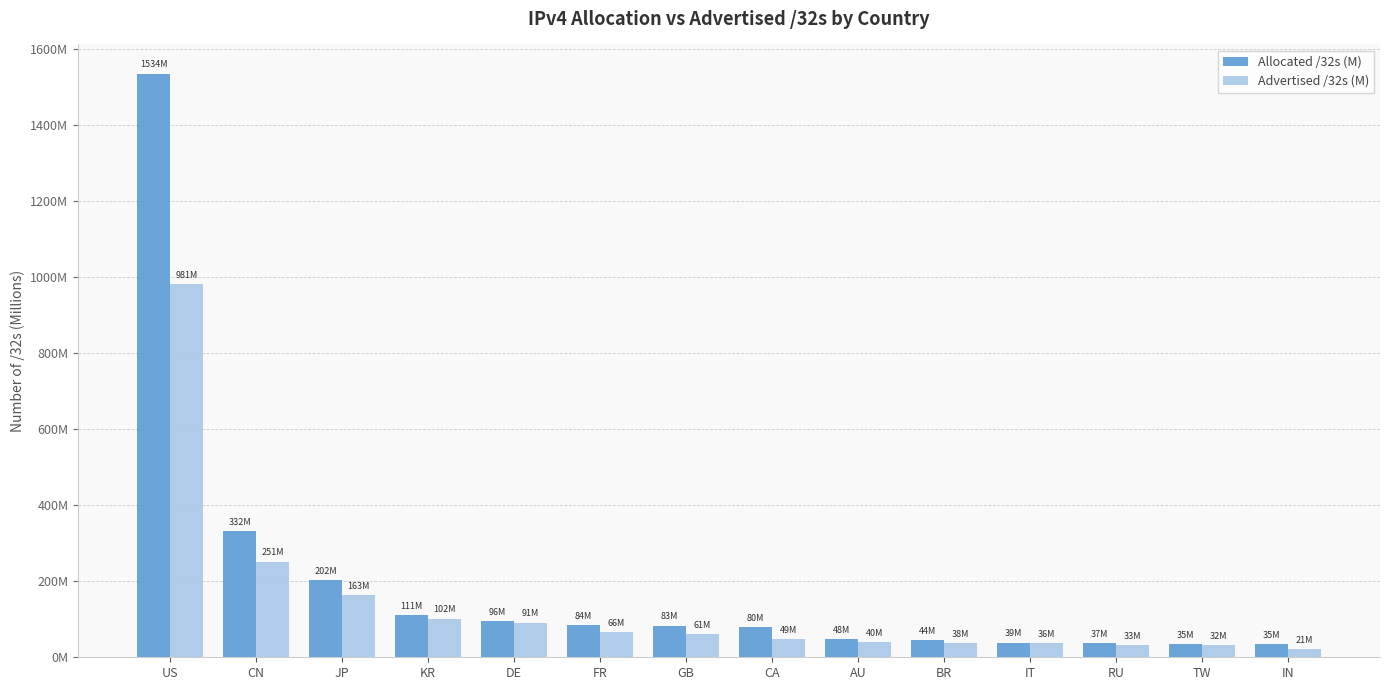

Where does the Advertised /32s (M) series first go above 60?

US